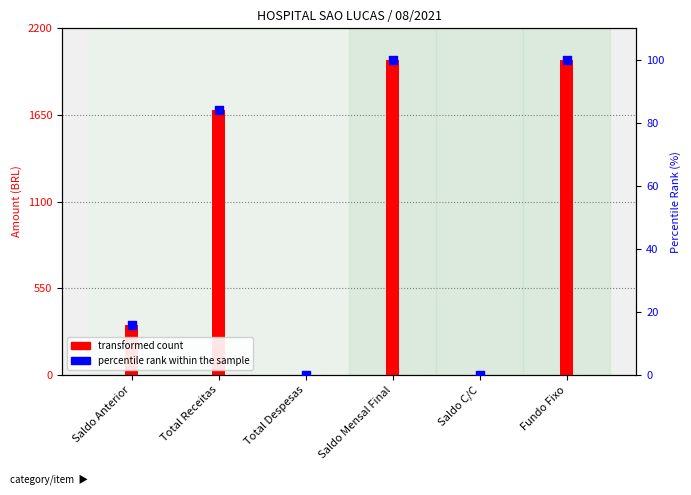

Which series reaches the maximum Y coordinate?

transformed count